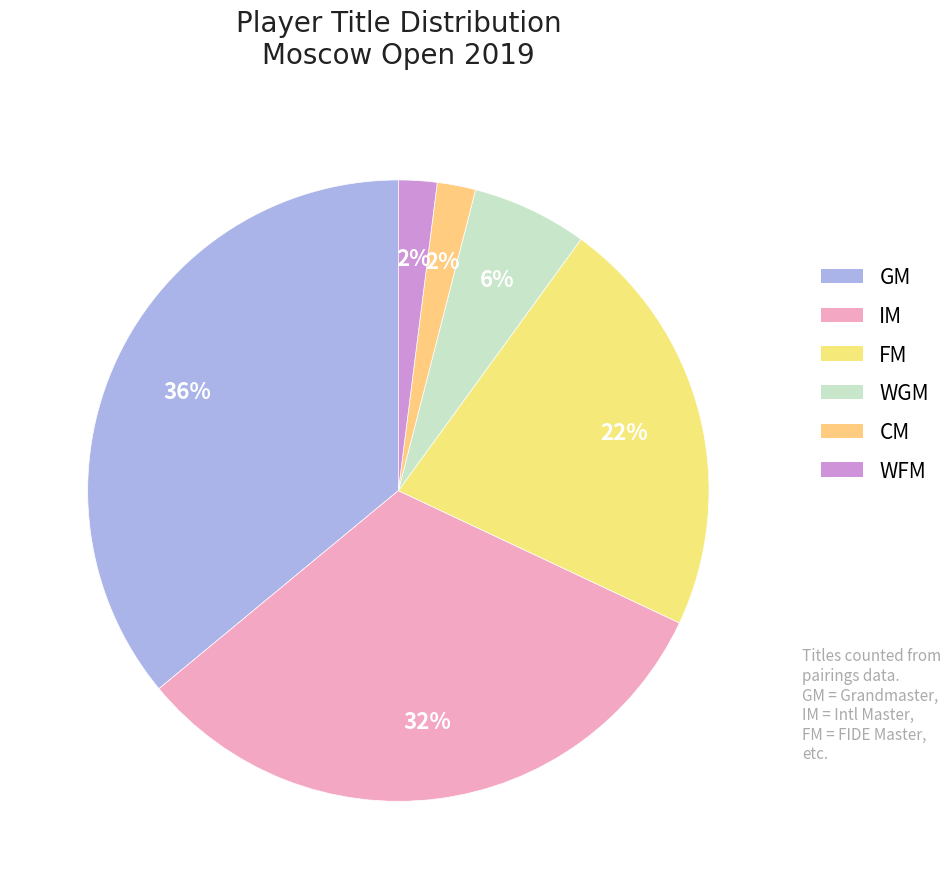

How much of the chart is everything except WGM?

94.0%